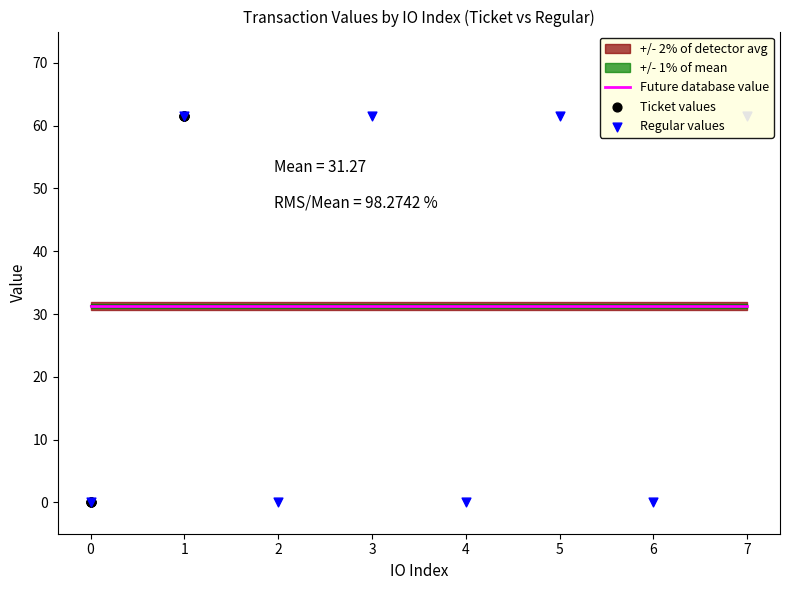

What is the total value across all series at 2?

31.4